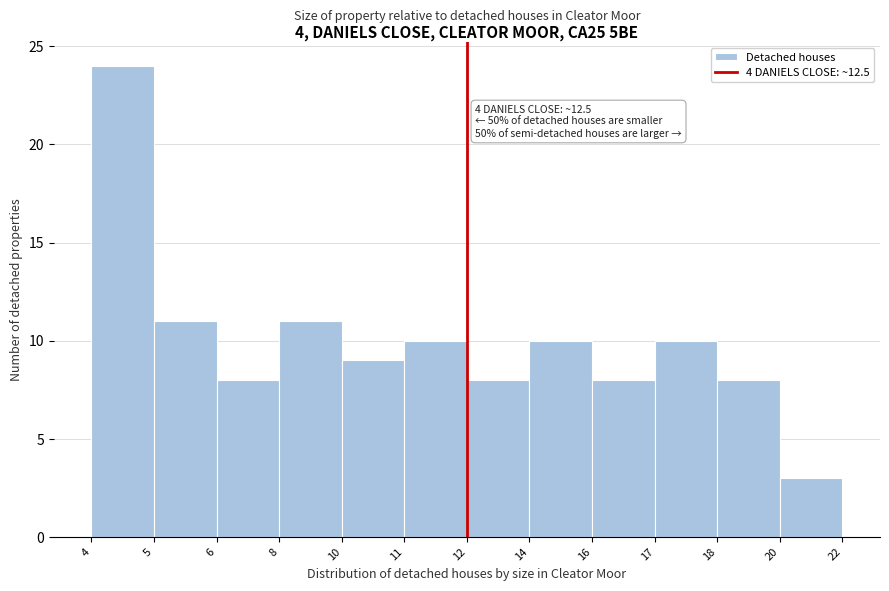

Reading left to right, transcribe all the data shown in this chart.

4=24	5=11	6=8	8=11	10=9	11=10	12=8	14=10	16=8	17=10	18=8	20=3